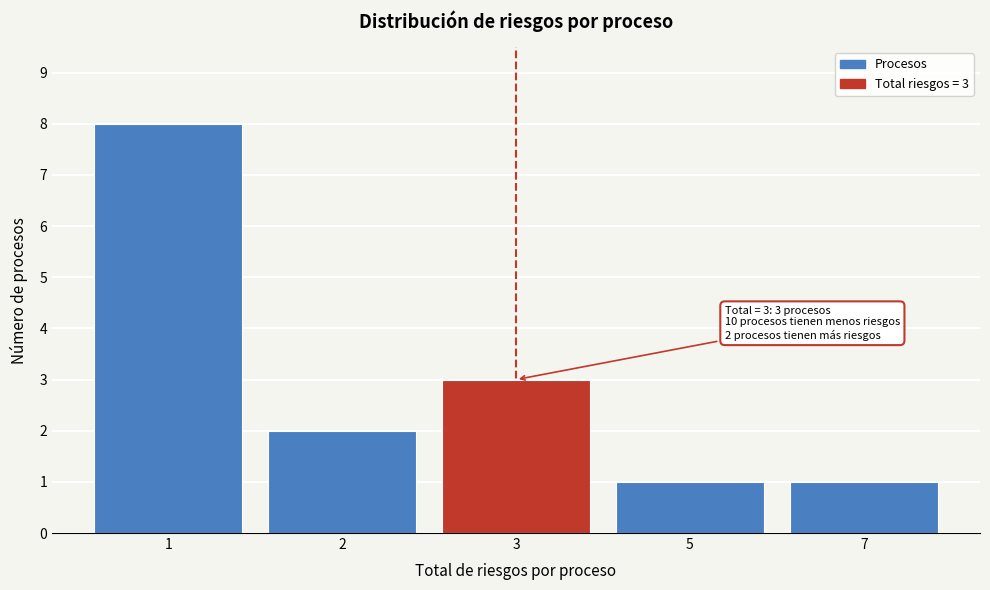

Reading left to right, list all the values displayed in this chart.

8	2	3	1	1